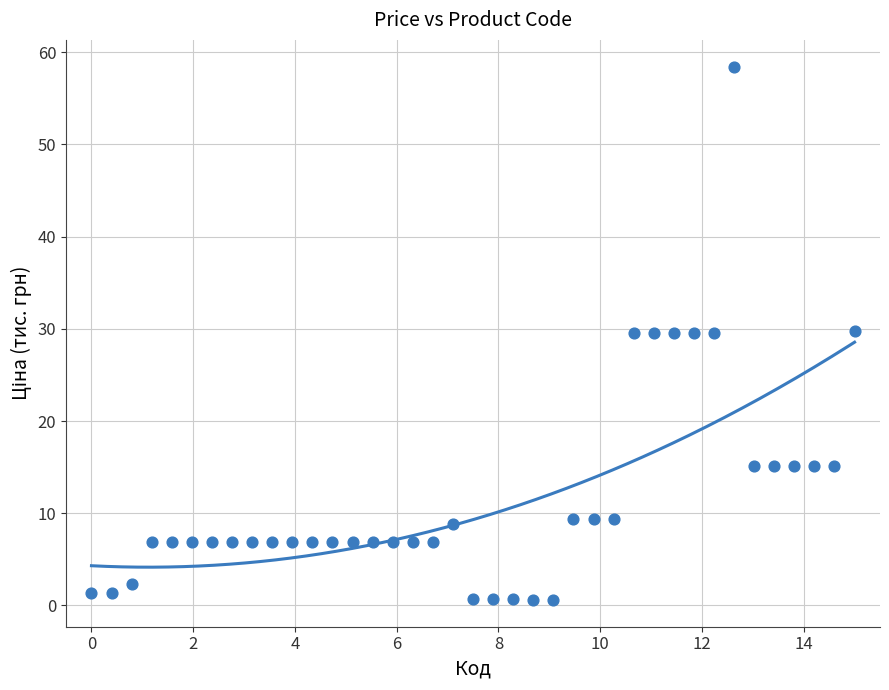

What is the range of Y values (max minus min)?

57.8